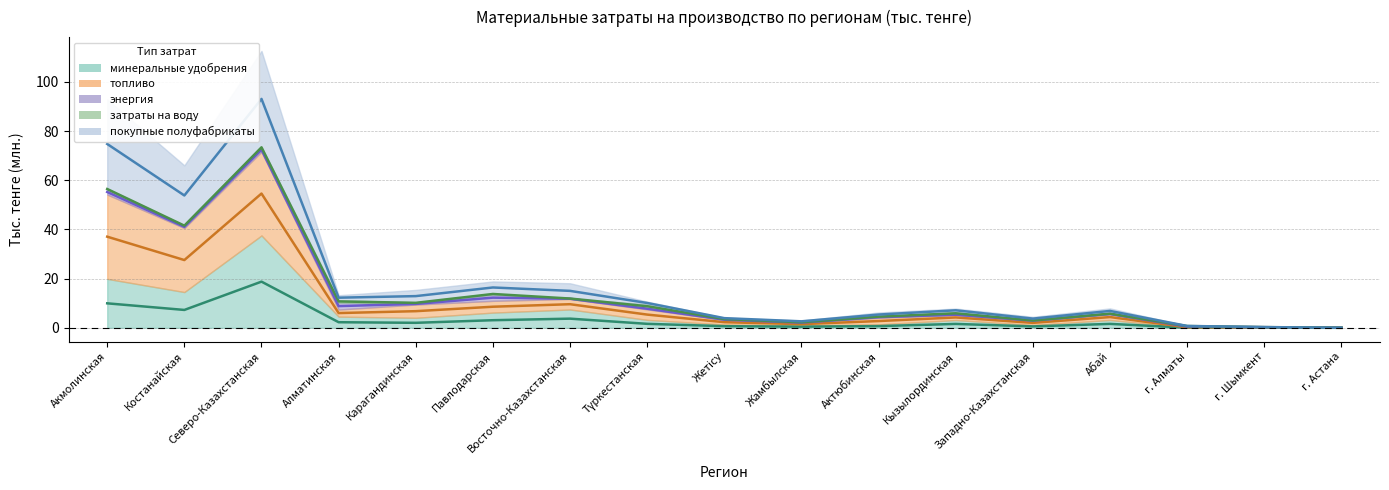

In топливо, how many points are lower than both neighbors (excluding endpoints)?

4